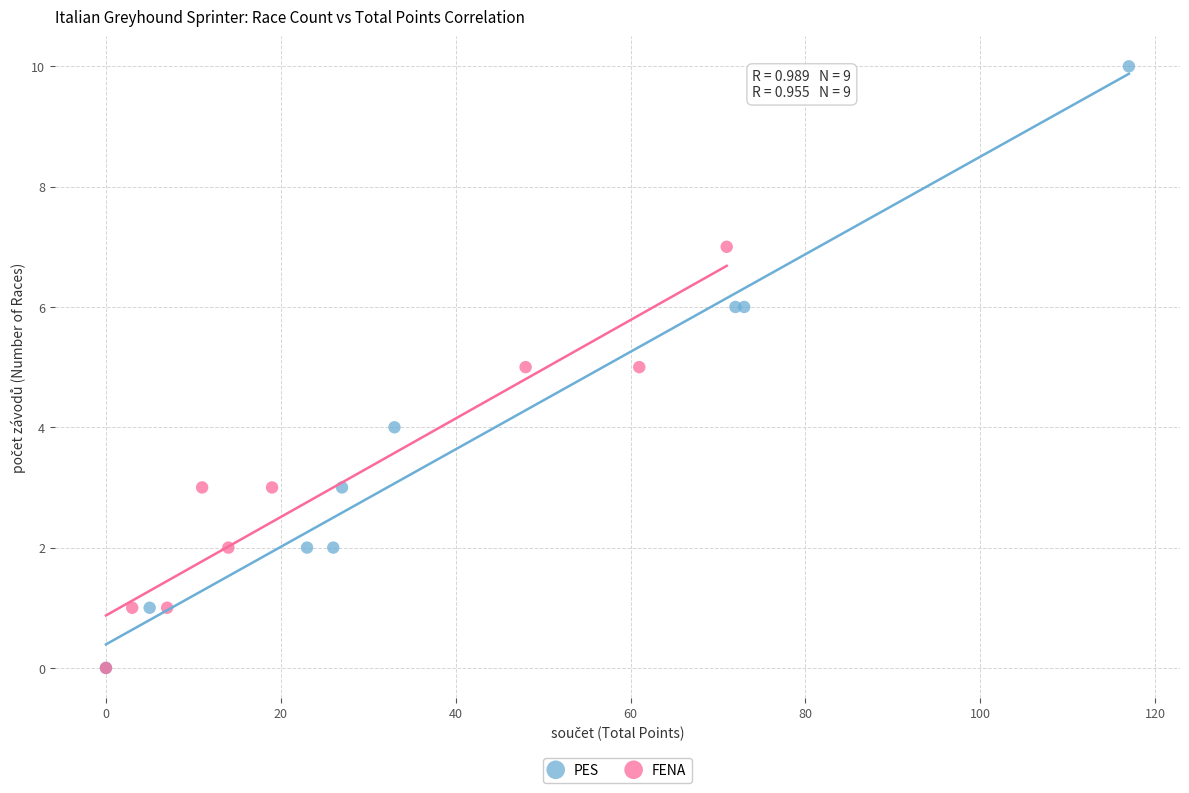

Which series has the widest spread of Y values?

PES